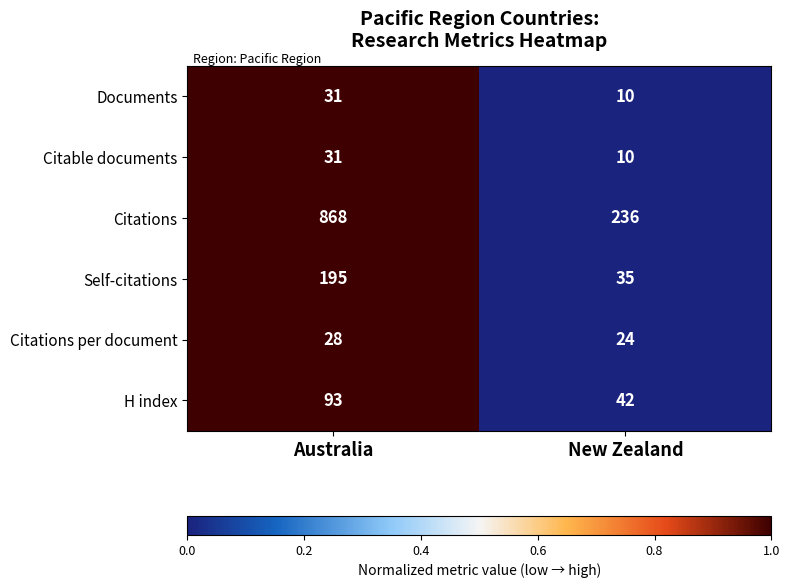

What is the smallest value displayed?

10